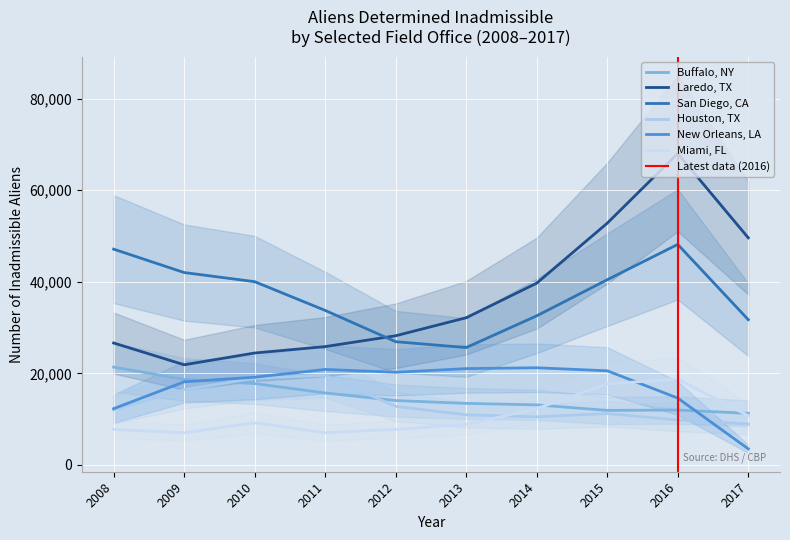

True or false: Buffalo, NY has a value of 6092 at 2011.

False